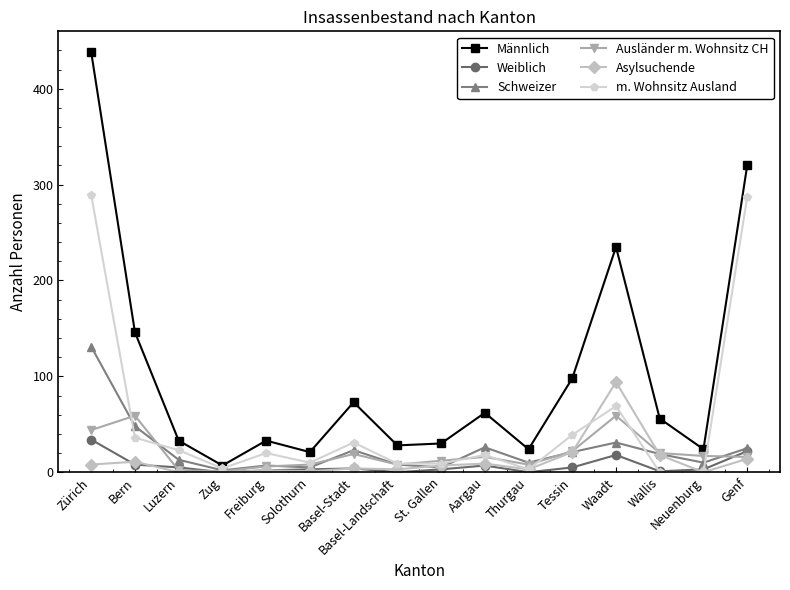

Does the chart have visible grid lines?

No